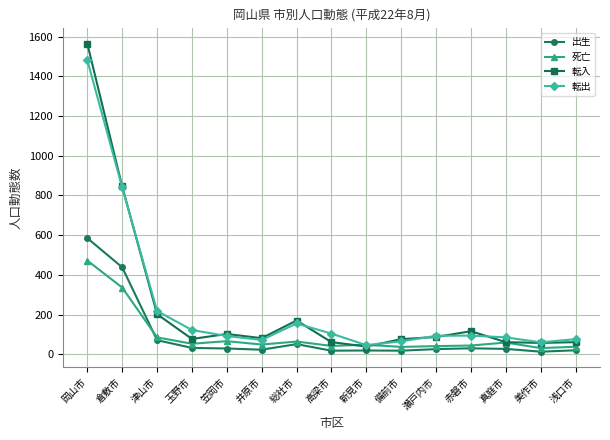

Which series changed the most between 岡山市 and 新見市?

転入